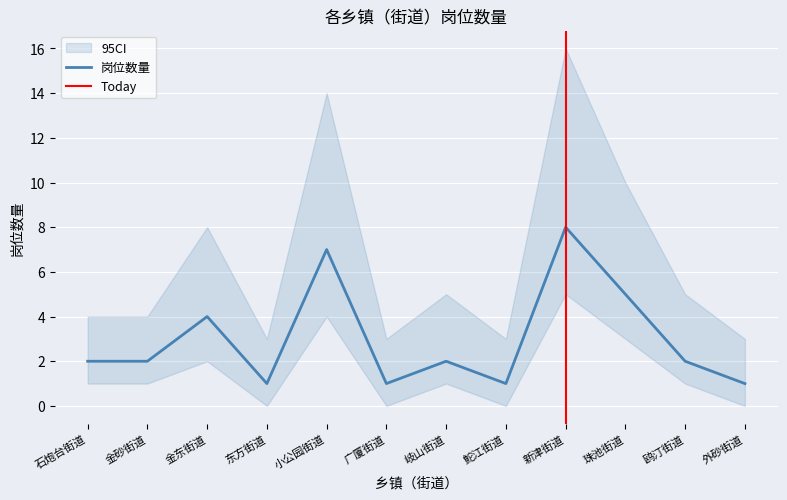

Count the number of categories in the chart.

12